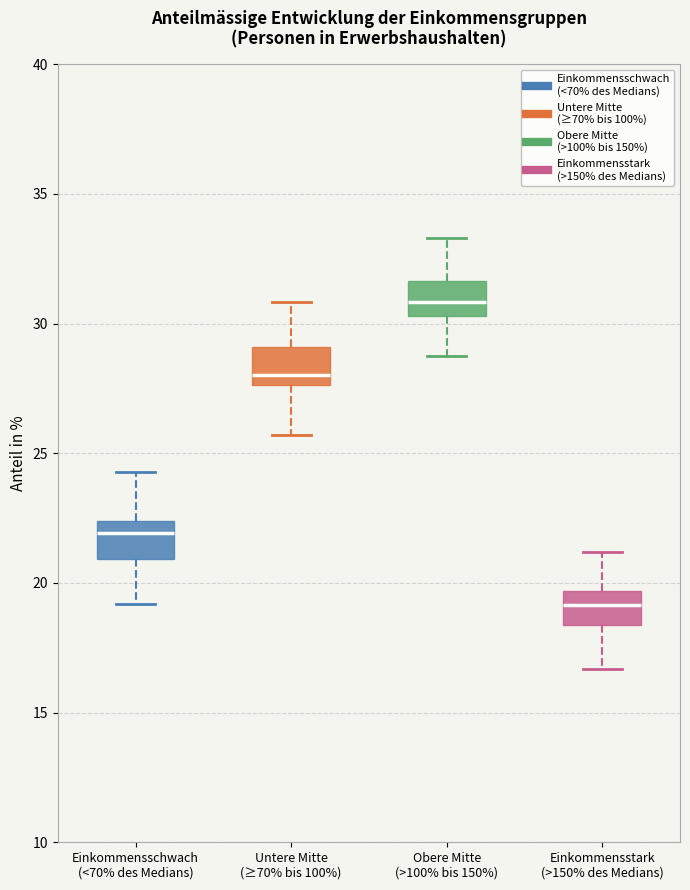

Where does the lower whisker of the box for Obere Mitte (>100% bis 150%) end on the y-axis? The values are not printed on the chart, so give them approximately, as read against the axis.

29.0